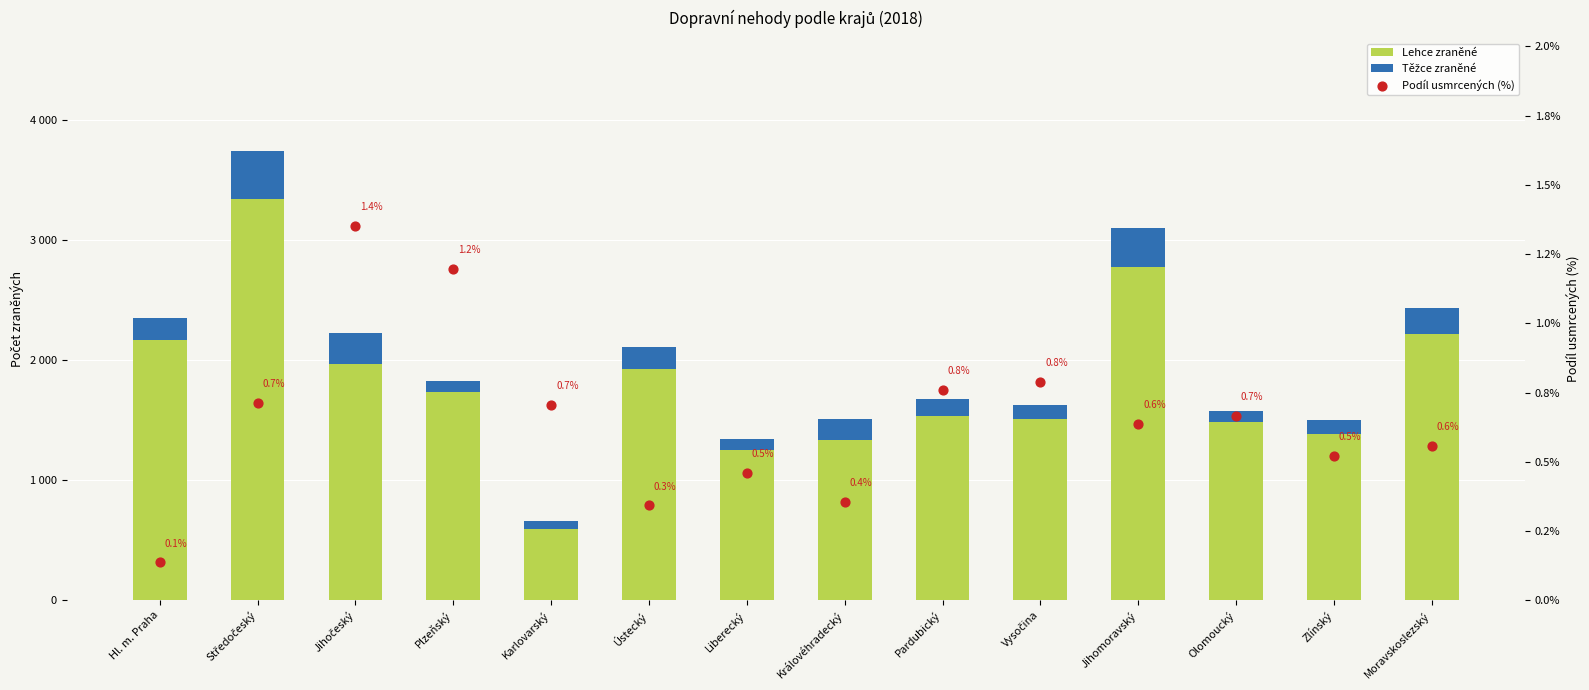

Which series contains the lowest Y value?

Podíl usmrcených (%)